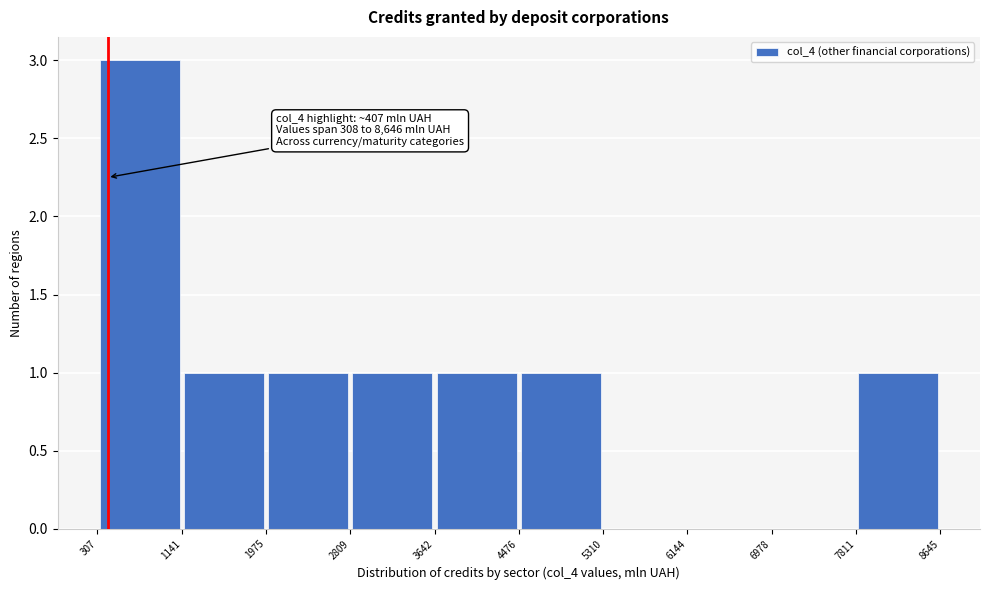

Which range on the x-axis has the tallest bar?

307 to 1141